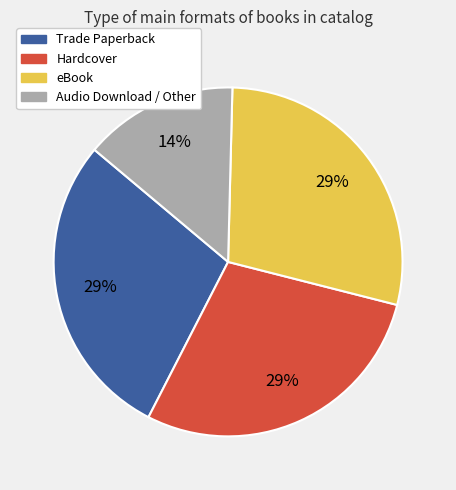

Combined, do Trade Paperback and Audio Download / Other account for over 50%?

No